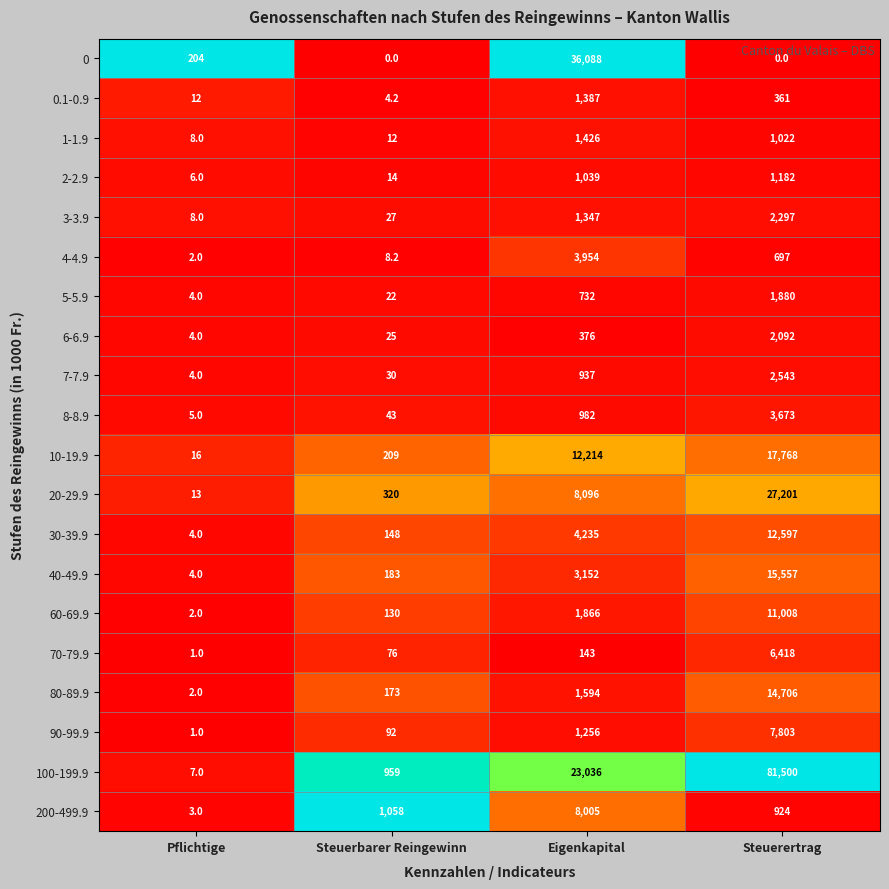

List the labels in order of 4-4.9 value, largest first.

Eigenkapital, Steuerertrag, Steuerbarer Reingewinn, Pflichtige